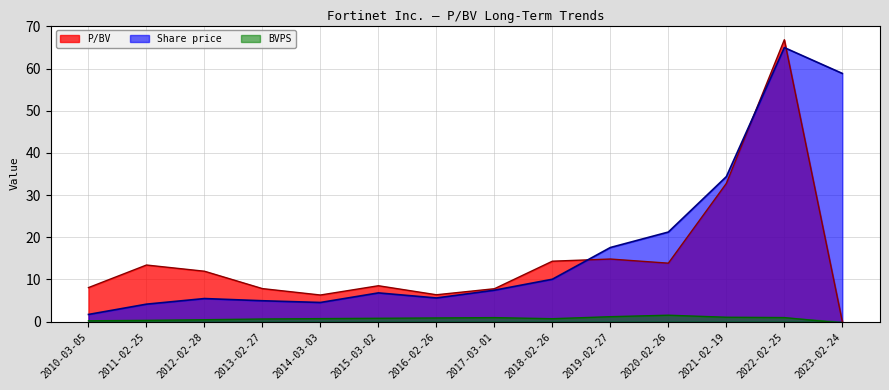

What is the difference between the BVPS values at 2023-02-24 and 2018-02-26?

1.1